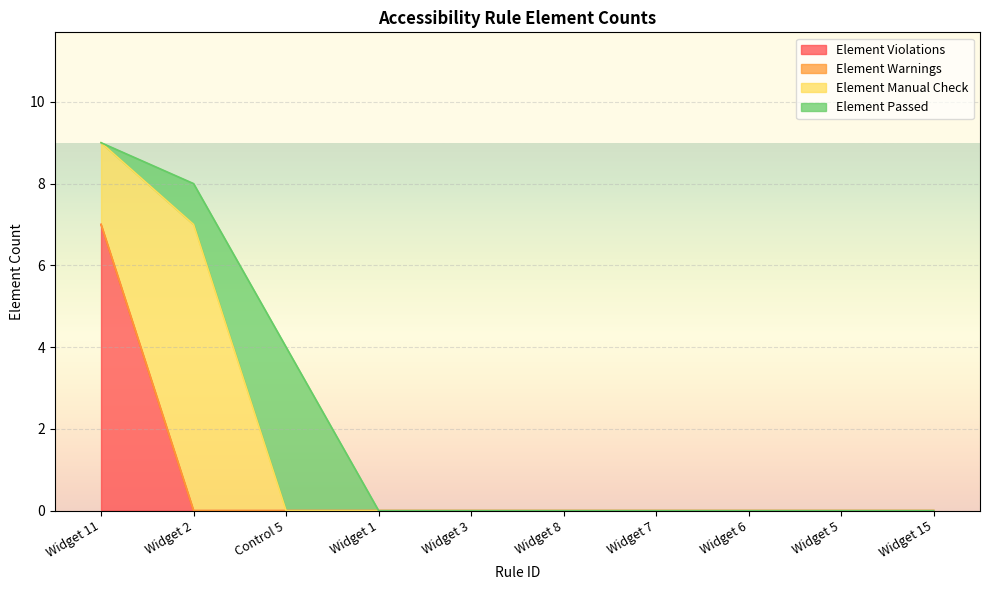

Is the value of Element Passed at Widget 5 greater than the value of Element Violations at Widget 3?

No